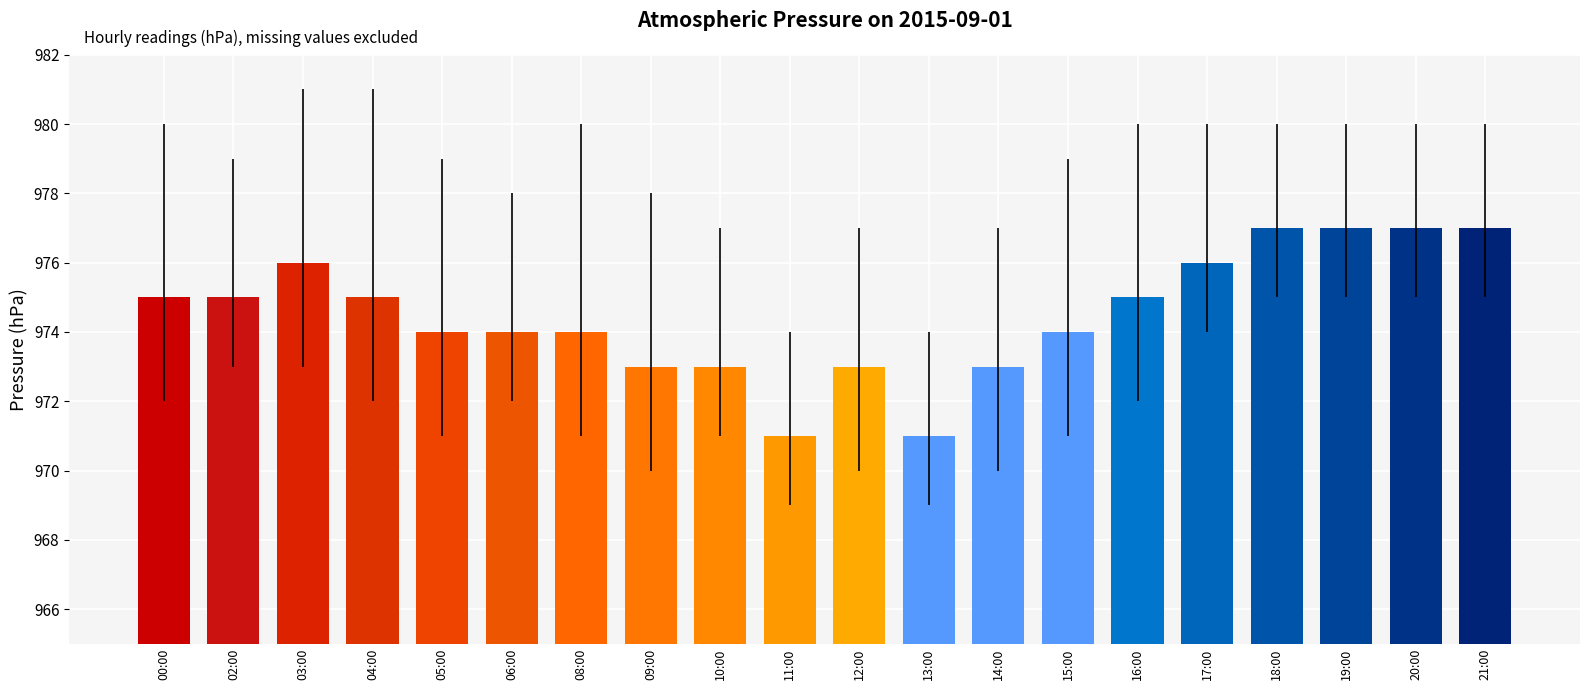

How many bars are there in total?

20